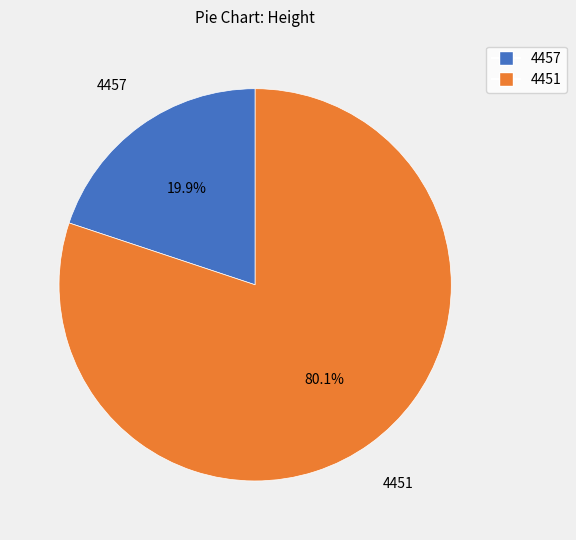

To the nearest percent, what is the combined percentage of 4457 and 4451?

100%